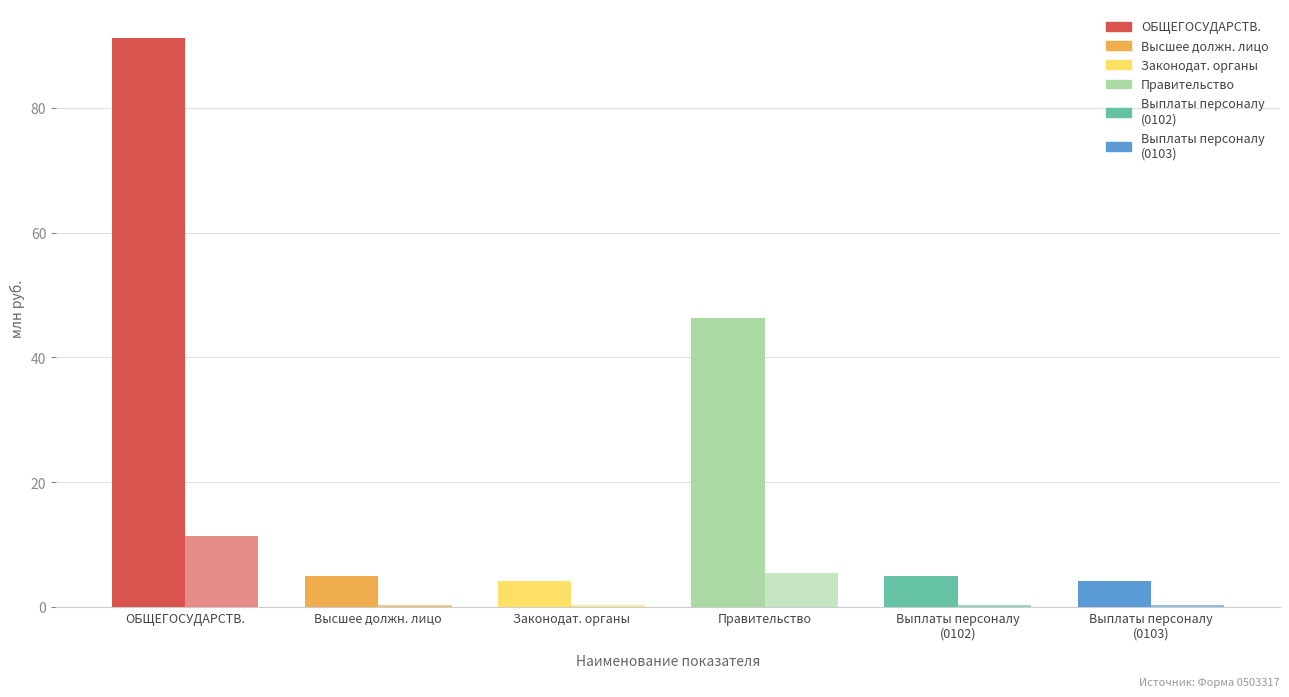

Are the bars grouped side by side (vs. stacked)?

Yes